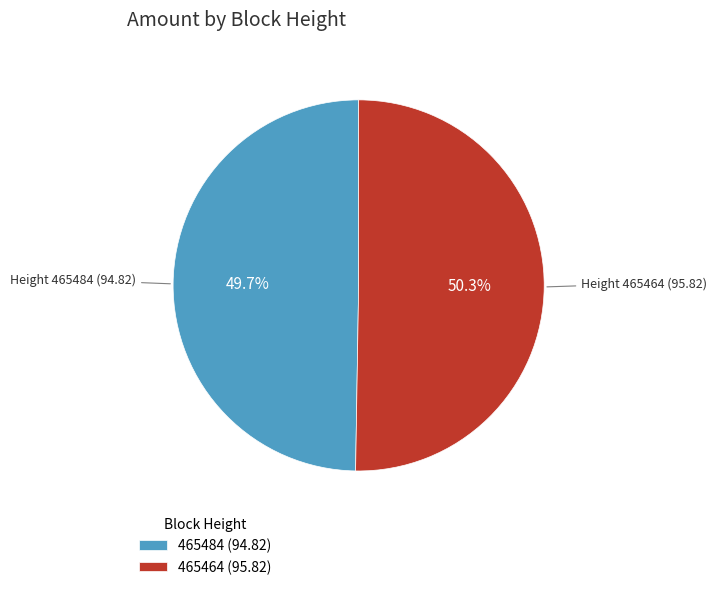

Does 465484 represent more than half of the total?

No